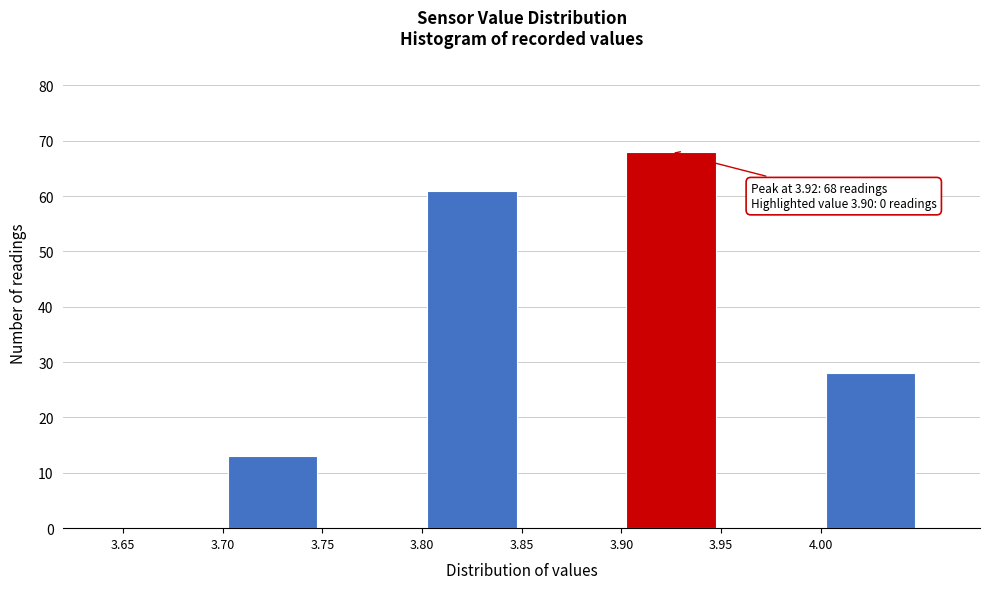

Over which range of the x-axis is the bar tallest?

3.90 to 3.95